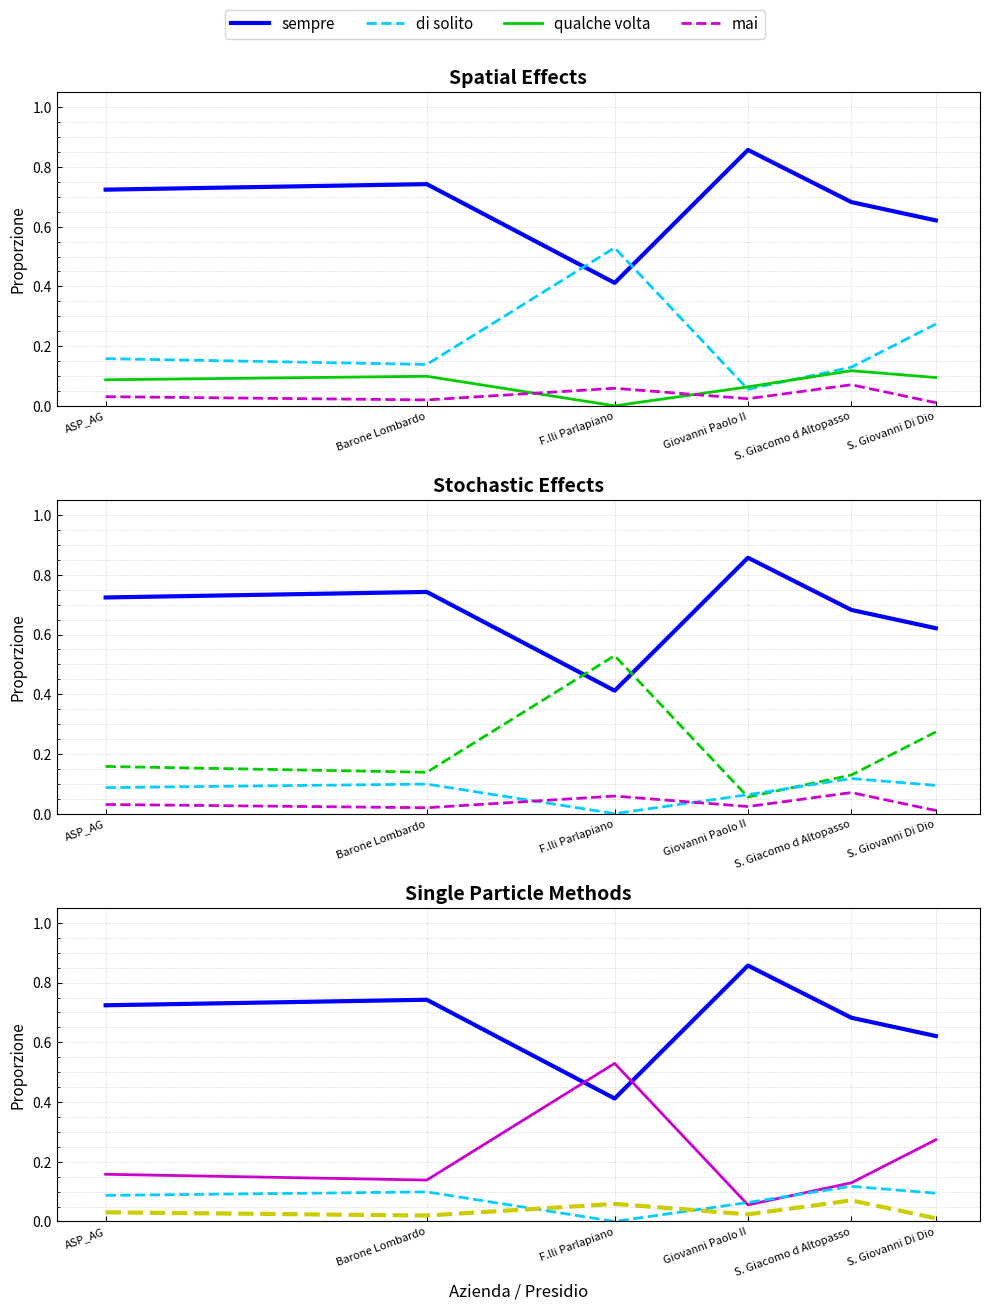

True or false: qualche volta and mai intersect in this chart.

True